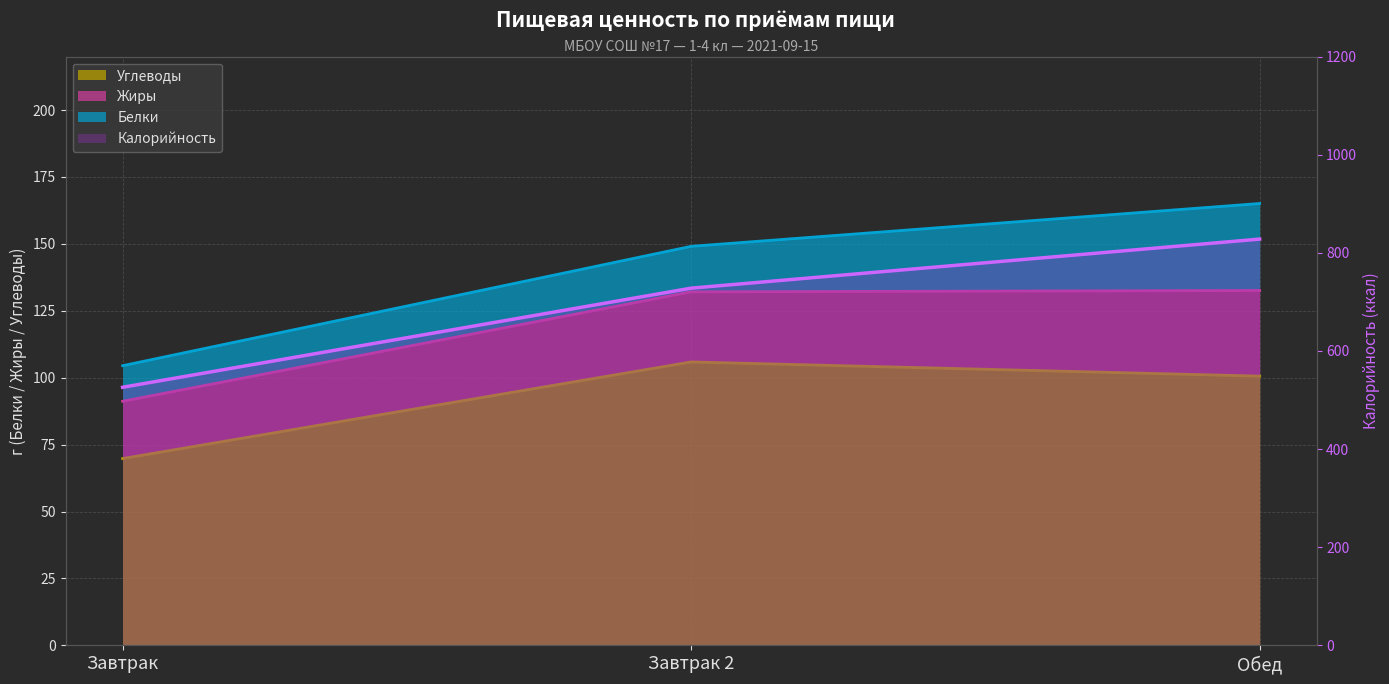

What is the total value across all series at Завтрак?

595.8